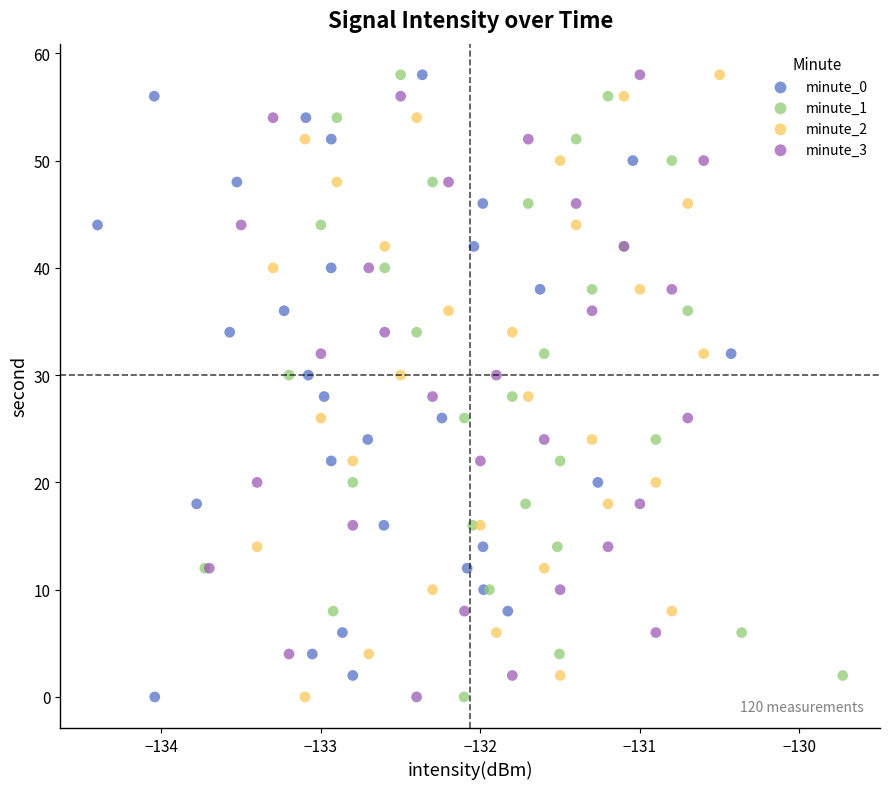

What are all the series names shown in the legend?

minute_0, minute_1, minute_2, minute_3